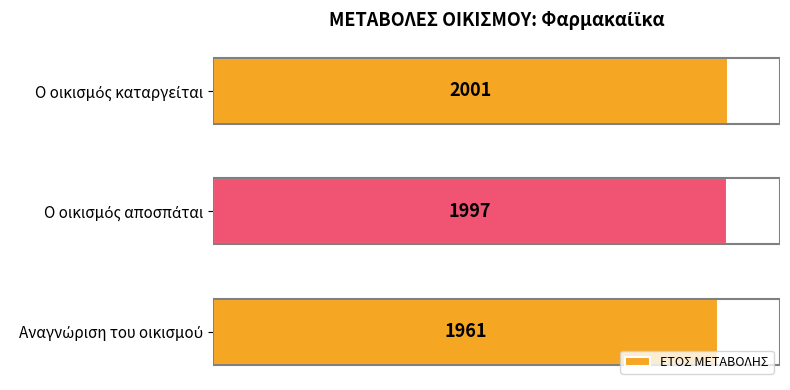

Does the chart contain any negative values?

No